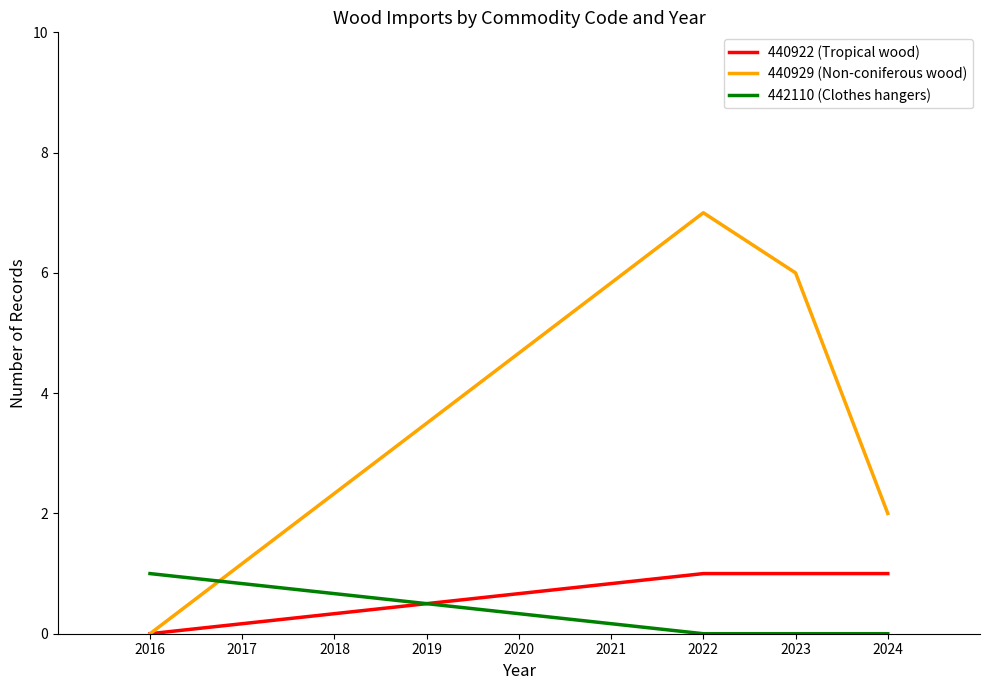

Reading right to left, what are all the values shown in this chart?

440922 (Tropical wood): 1	1	1	0
440929 (Non-coniferous wood): 2	6	7	0
442110 (Clothes hangers): 0	0	0	1